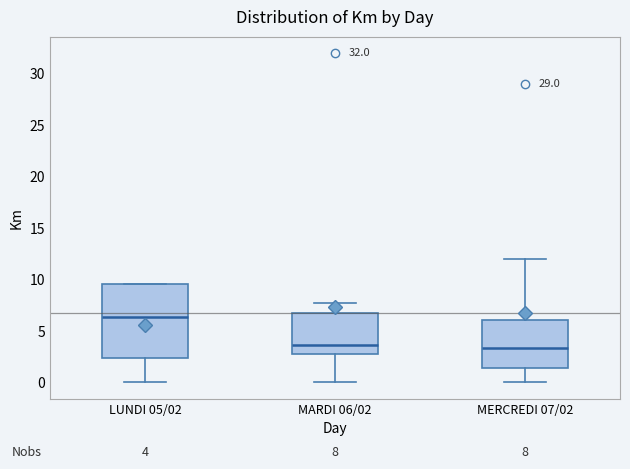

Which box is the tallest, from its lower edge to its upper edge?

LUNDI 05/02